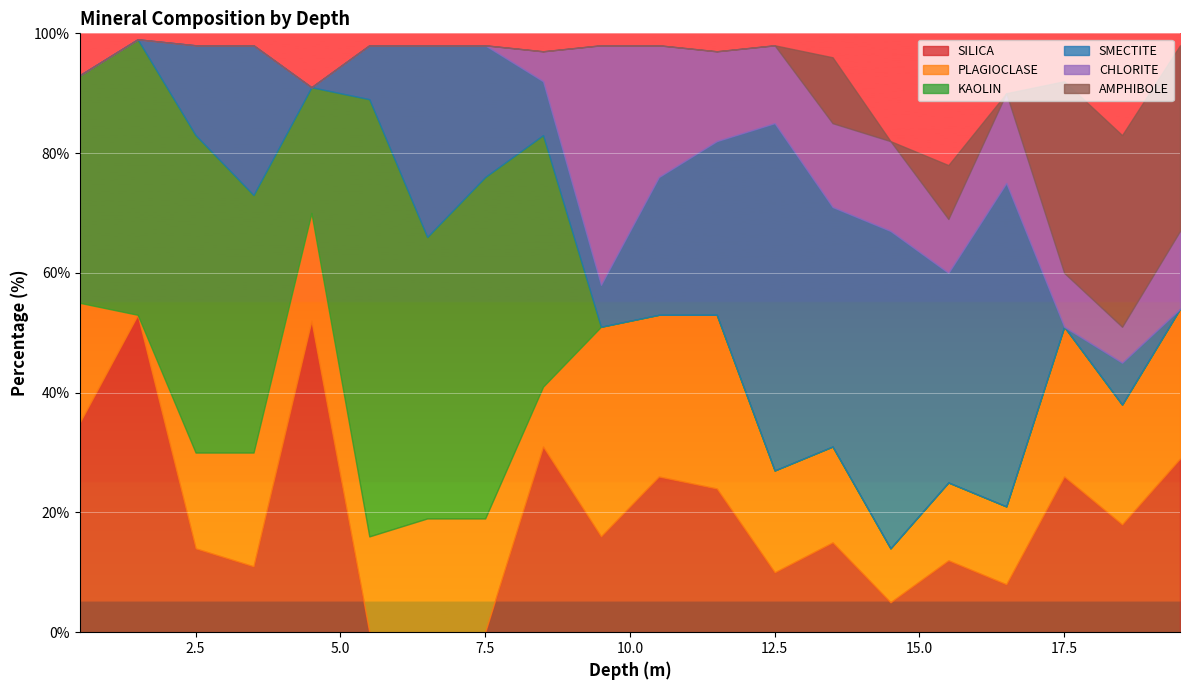

What are all the series names shown in the legend?

SILICA, PLAGIOCLASE, KAOLIN, SMECTITE, CHLORITE, AMPHIBOLE